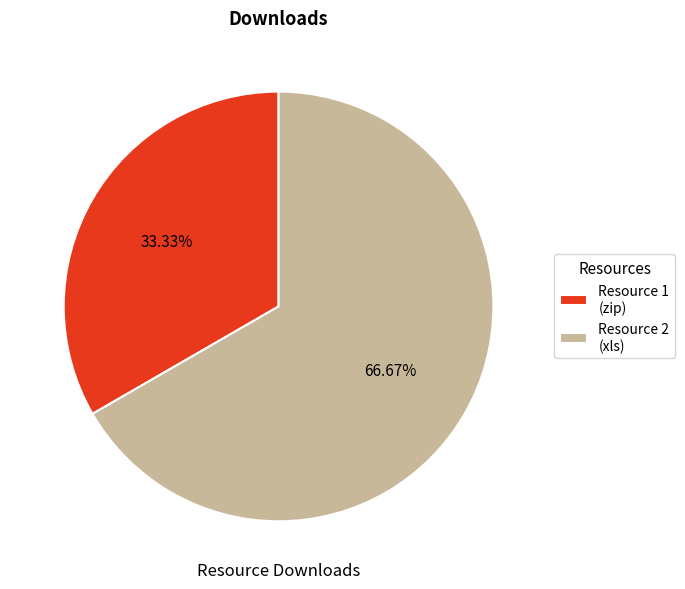

Does any single category account for the majority?

Yes